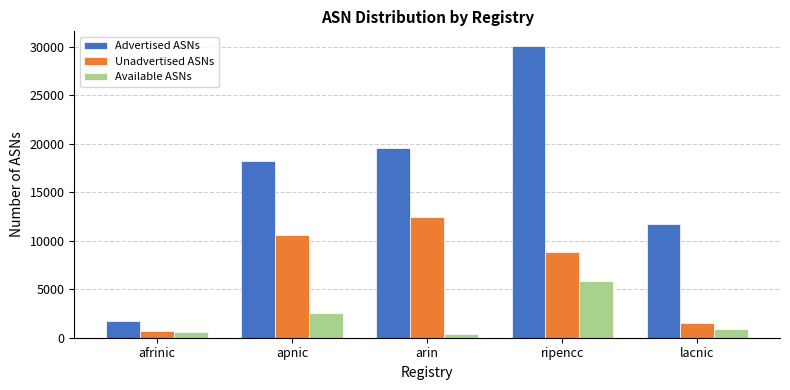

Is it true that Advertised ASNs equals 19621 at arin?

True